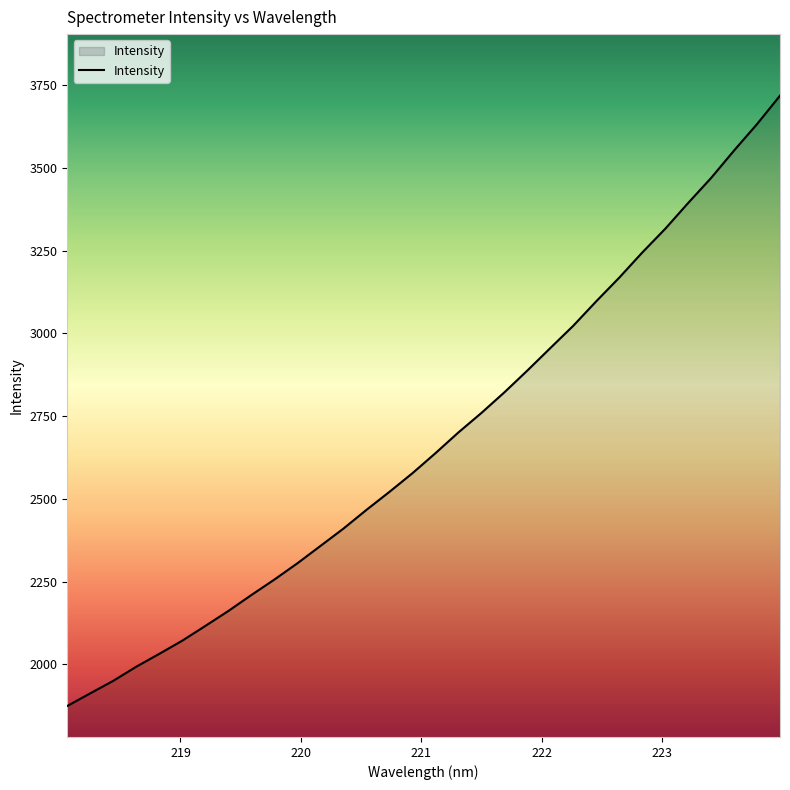

What is the maximum value shown in the chart?

3718.1